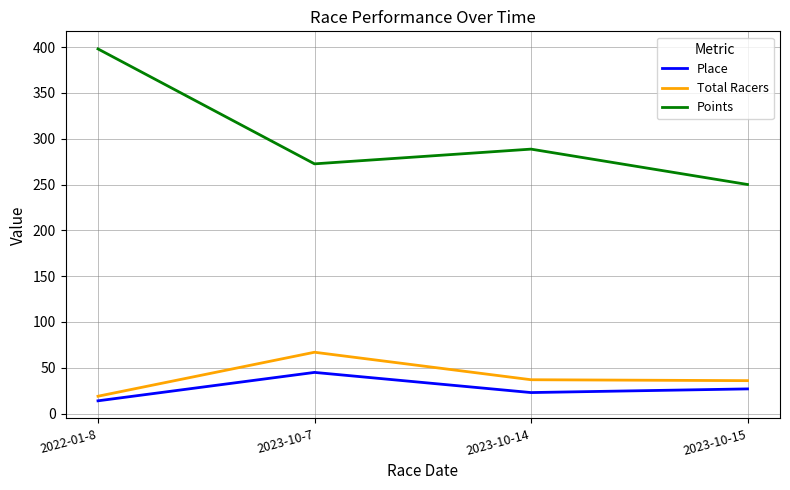

The value of Total Racers at 2022-01-8 is 19.0. True or false?

True